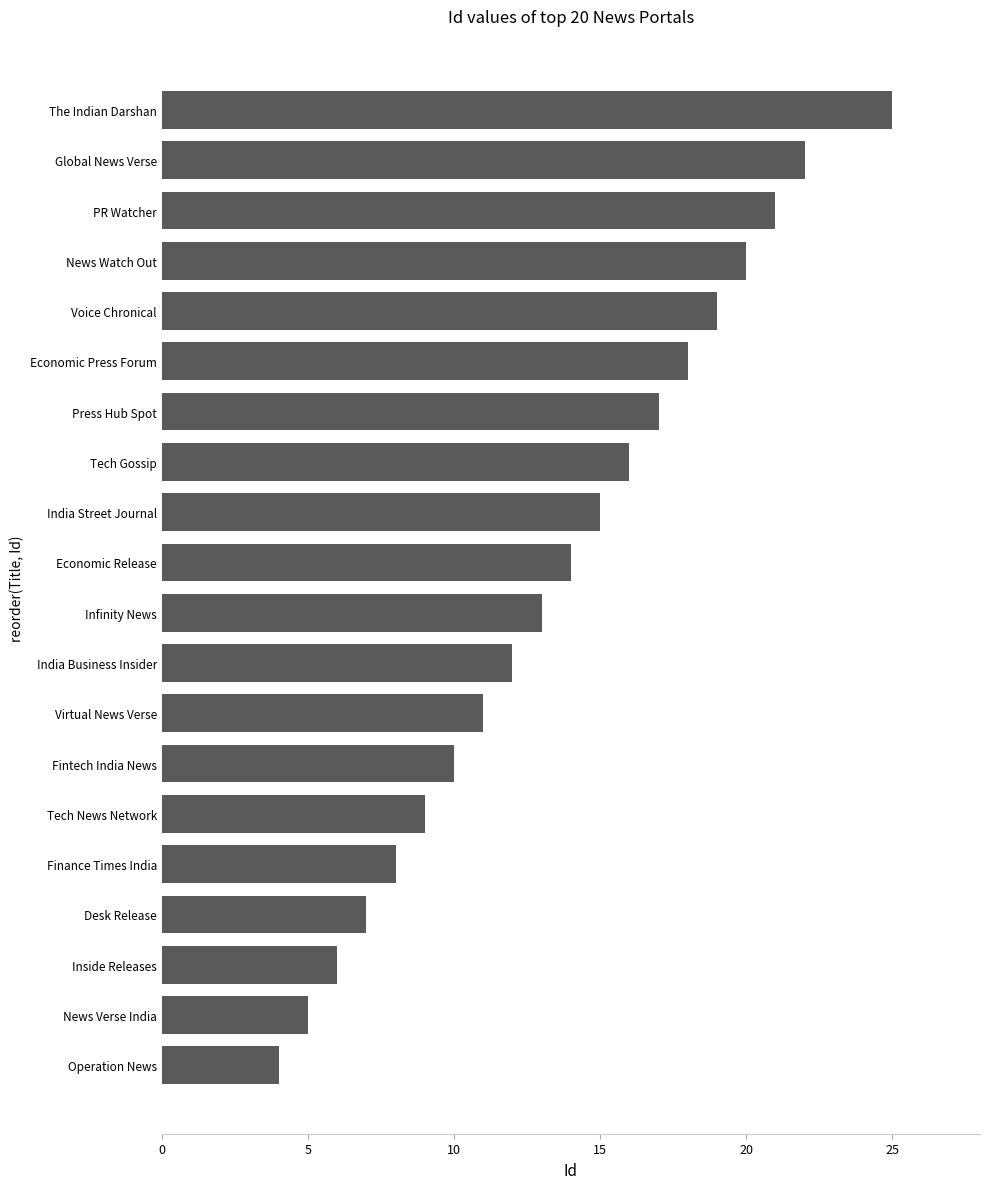

Which has a higher value, Inside Releases or Economic Release?

Economic Release